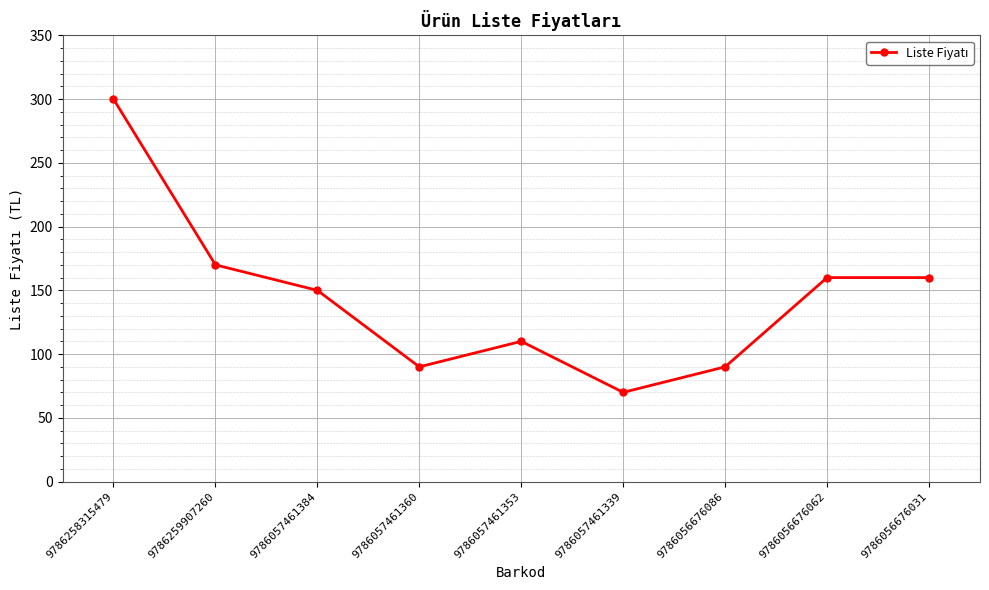

At which label does the data first exceed 150?

9786258315479